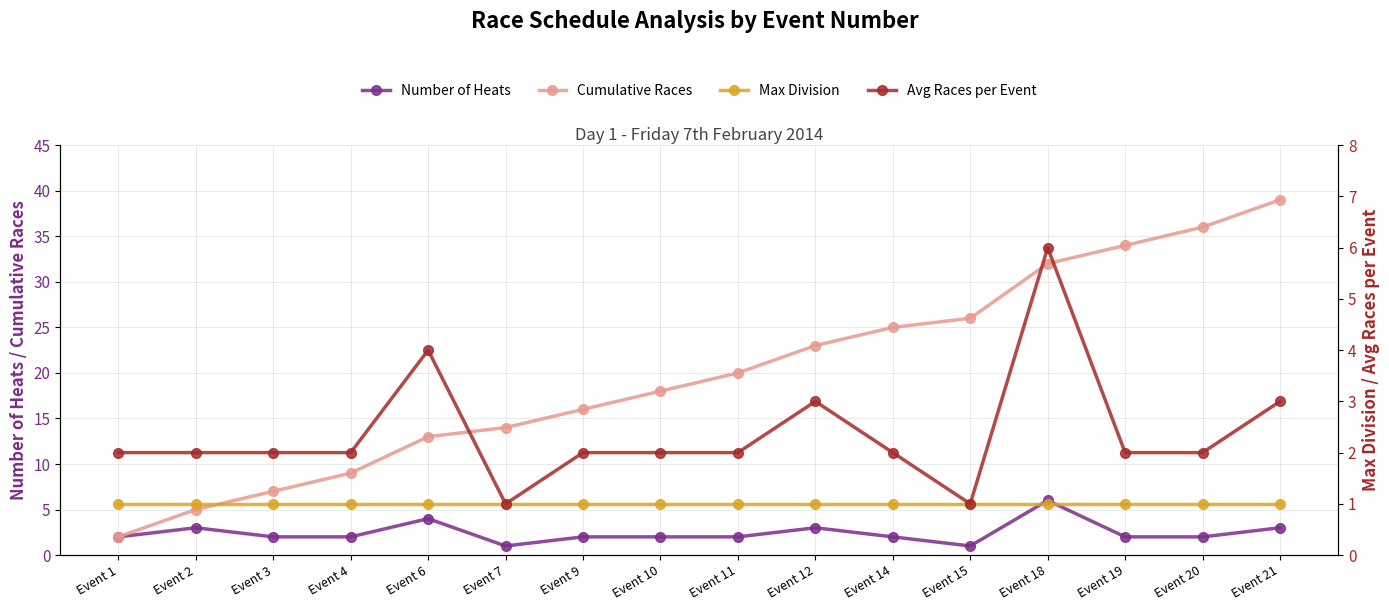

Which series has the largest total across all categories?

Cumulative Races